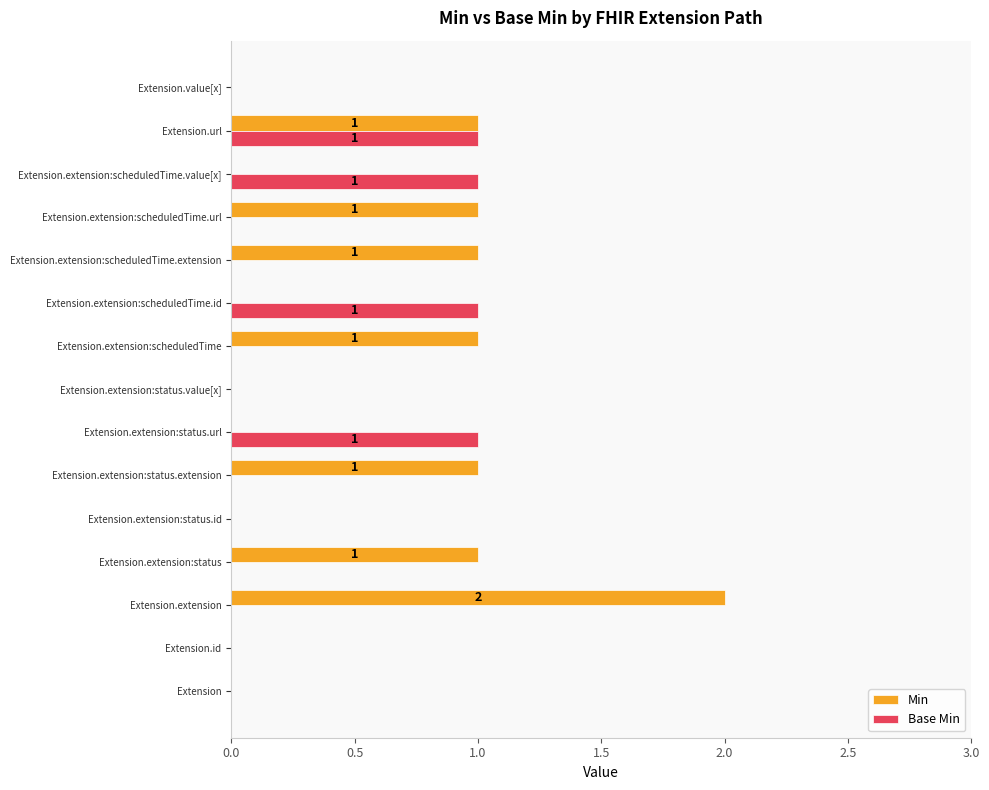

Which series changed the most between Extension.extension and Extension.extension:status.id?

Min